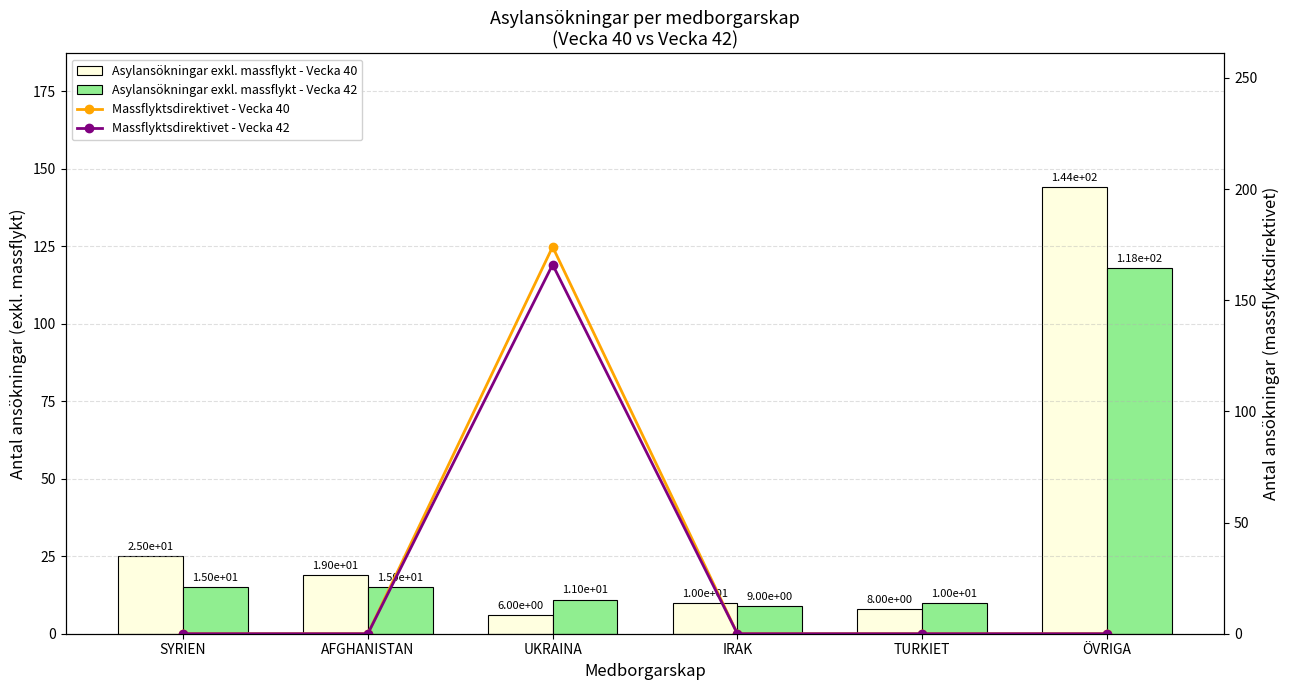

Reading left to right, what are all the values shown in this chart?

Asylansökningar exkl. massflykt - Vecka 40: SYRIEN=25	AFGHANISTAN=19	UKRAINA=6	IRAK=10	TURKIET=8	ÖVRIGA=144
Asylansökningar exkl. massflykt - Vecka 42: SYRIEN=15	AFGHANISTAN=15	UKRAINA=11	IRAK=9	TURKIET=10	ÖVRIGA=118
Massflyktsdirektivet - Vecka 40: SYRIEN=0	AFGHANISTAN=0	UKRAINA=174	IRAK=0	TURKIET=0	ÖVRIGA=0
Massflyktsdirektivet - Vecka 42: SYRIEN=0	AFGHANISTAN=0	UKRAINA=166	IRAK=0	TURKIET=0	ÖVRIGA=0